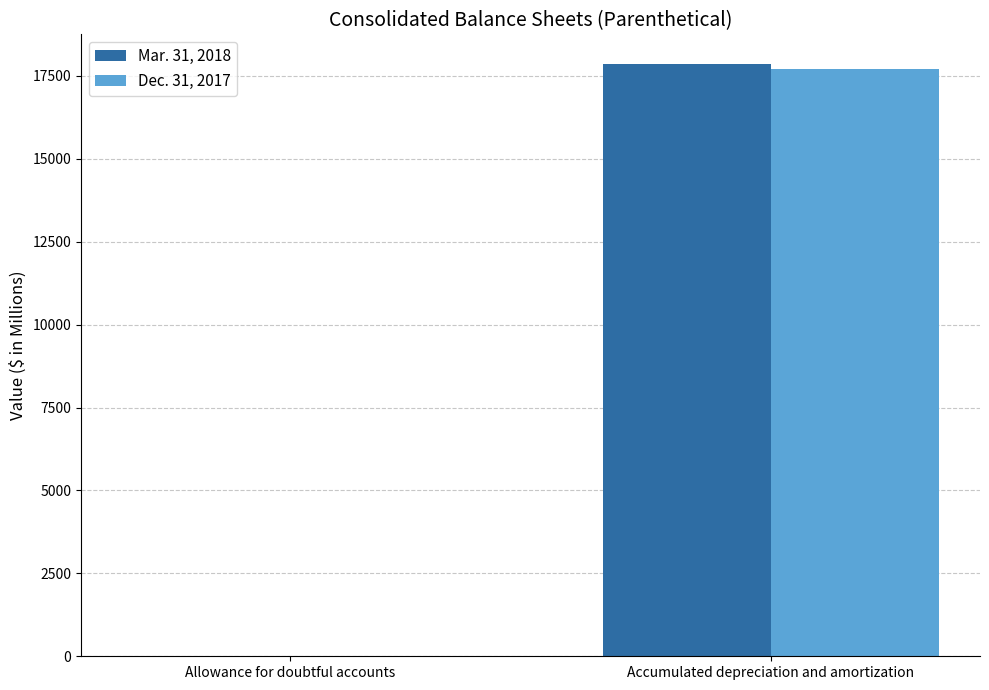

What is the sum of the Dec. 31, 2017 values at Accumulated depreciation and amortization and Allowance for doubtful accounts?

17725